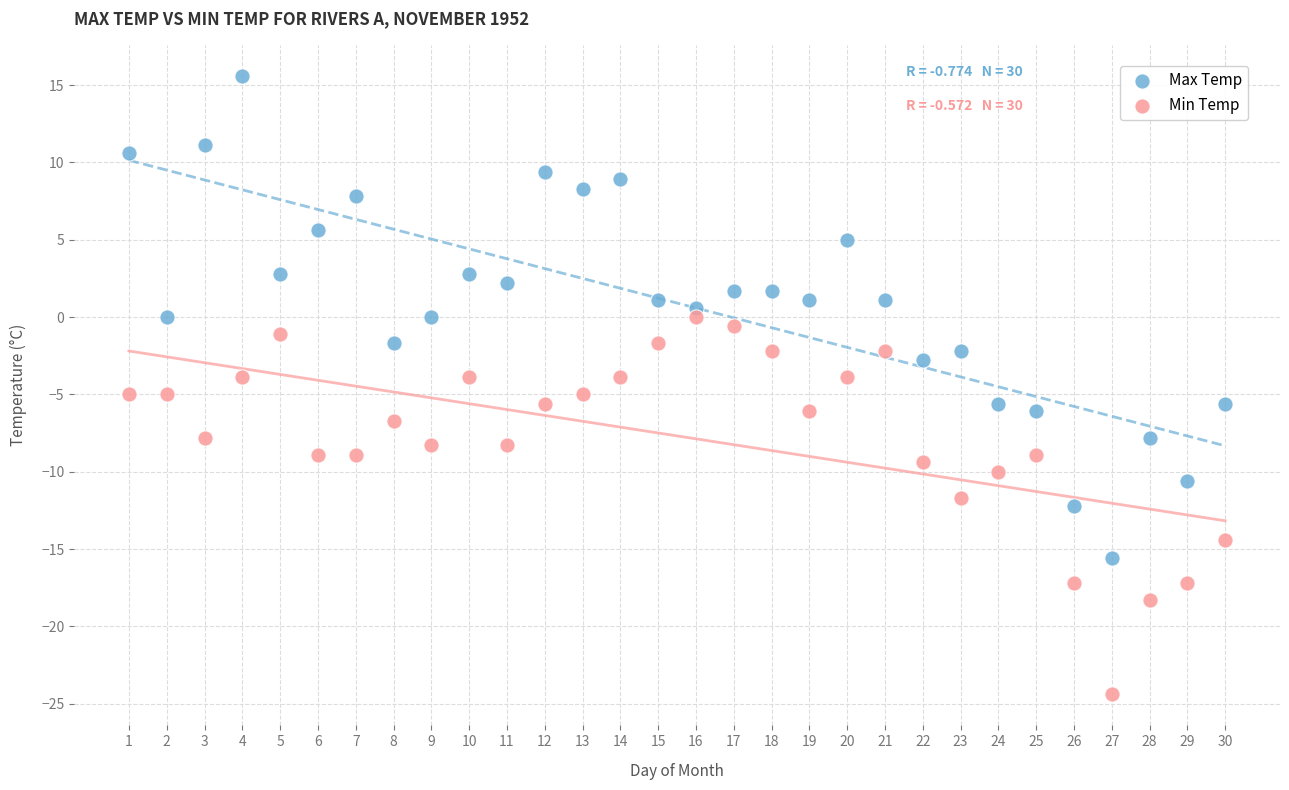

What are all the series names shown in the legend?

Max Temp, Min Temp